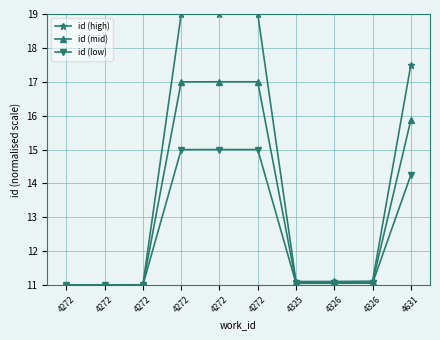

List the series in order of their overall mean, lowest first.

id (low), id (mid), id (high)